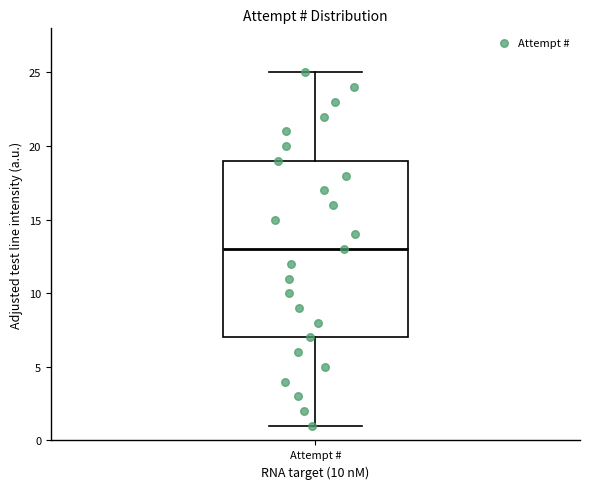

Read this box plot against the y-axis: the position of the median line, the range covered by the box, and the ends of both whiskers. The values are not printed on the chart, so give them approximately, as read against the axis.

median 13, box 7 to 19, whiskers 1 to 25